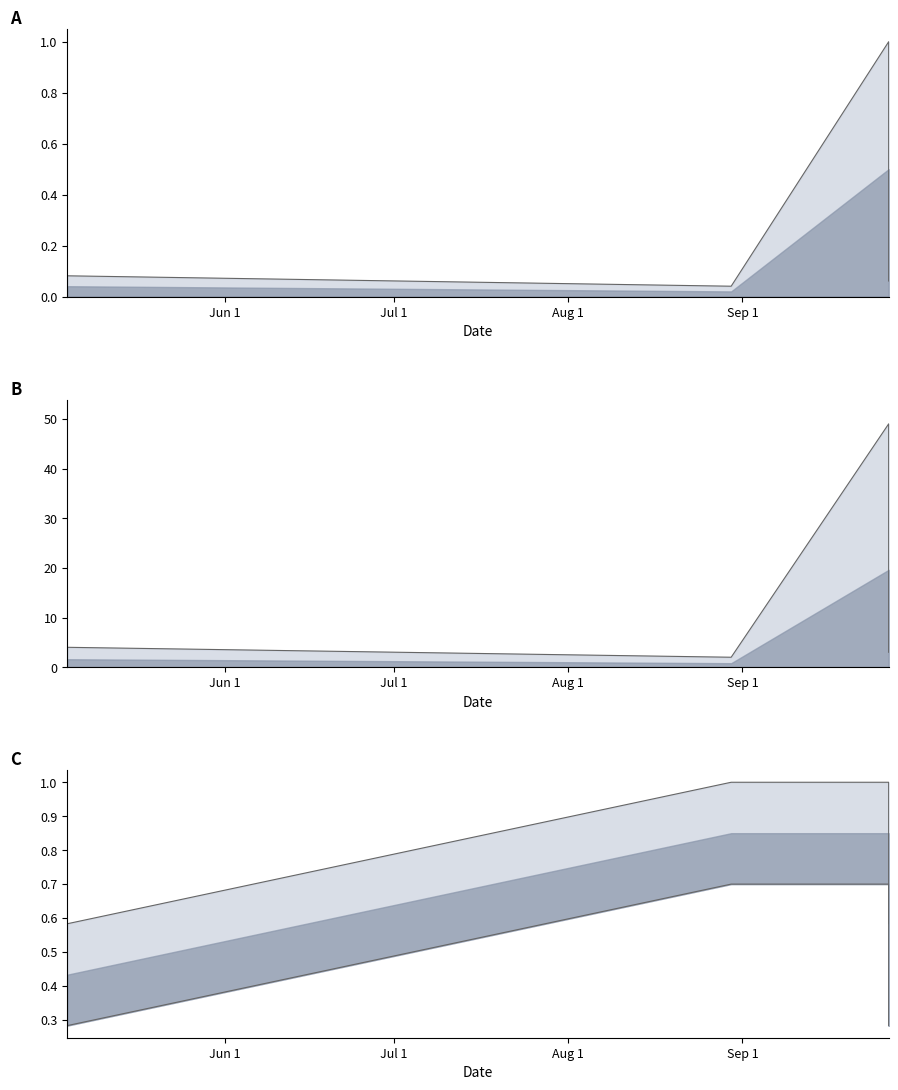

True or false: Koef. and Pořadí cross at least once.

False